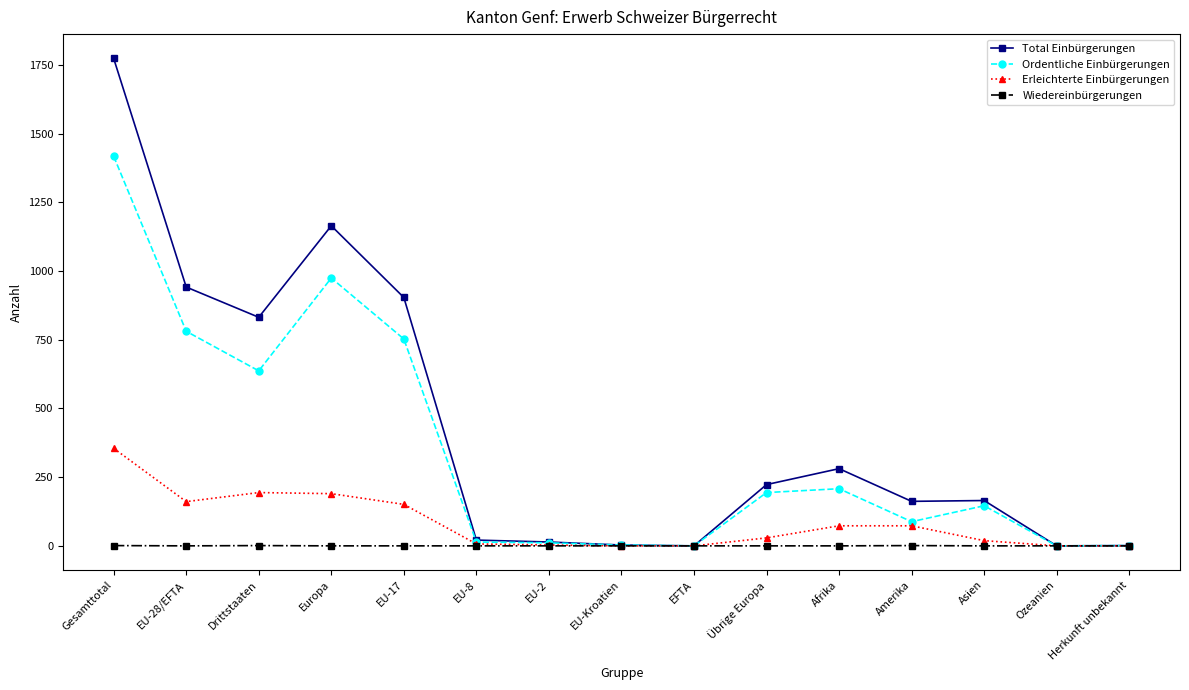

What is the label of the 8th point from the right?

EU-Kroatien